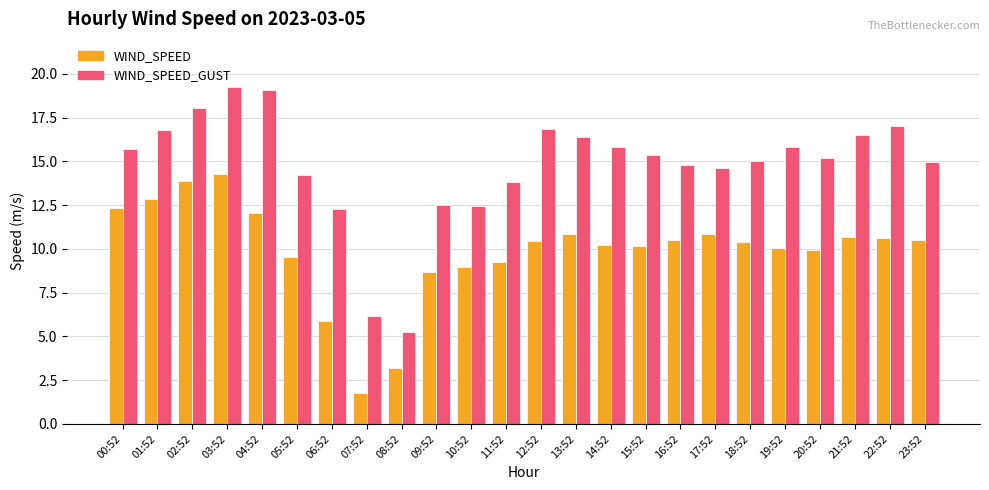

Count the number of data series in this chart.

2